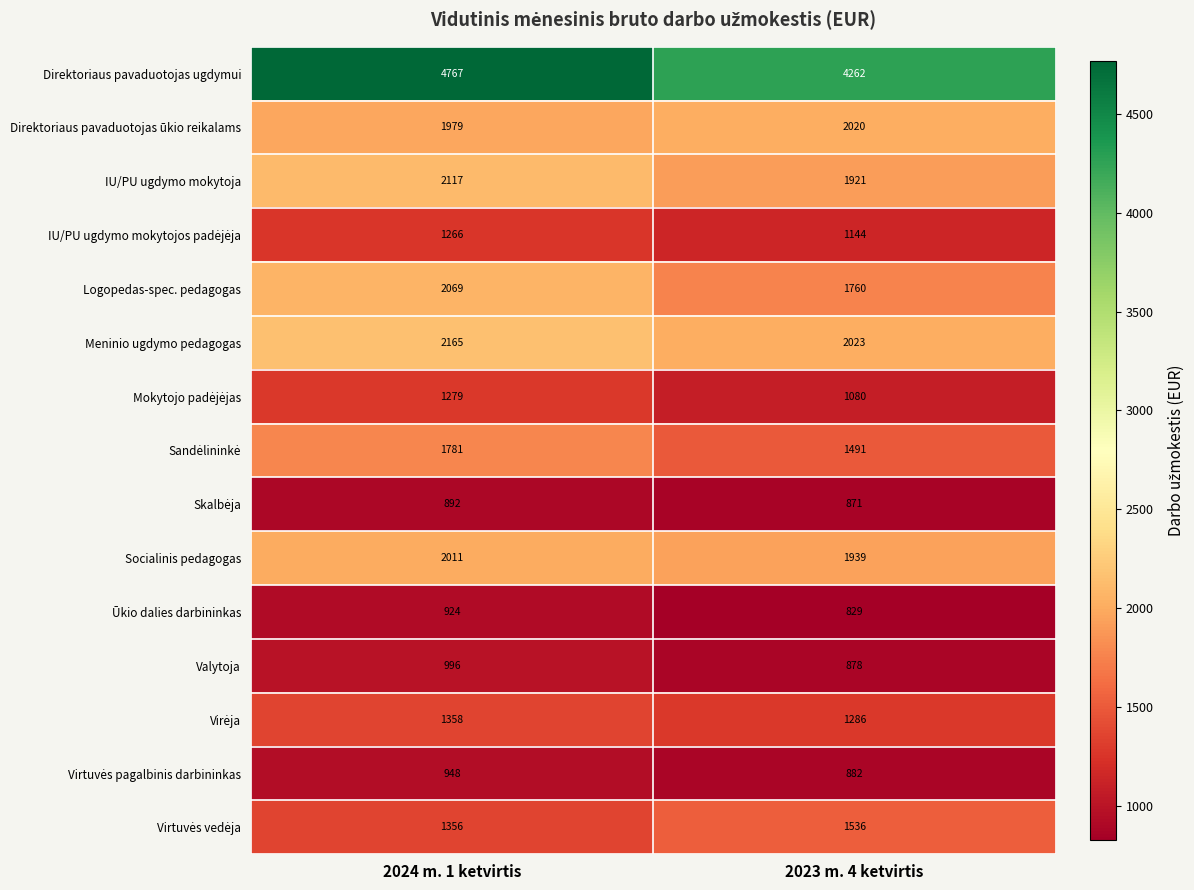

List the labels in order of IU/PU ugdymo mokytoja value, smallest first.

2023 m. 4 ketvirtis, 2024 m. 1 ketvirtis